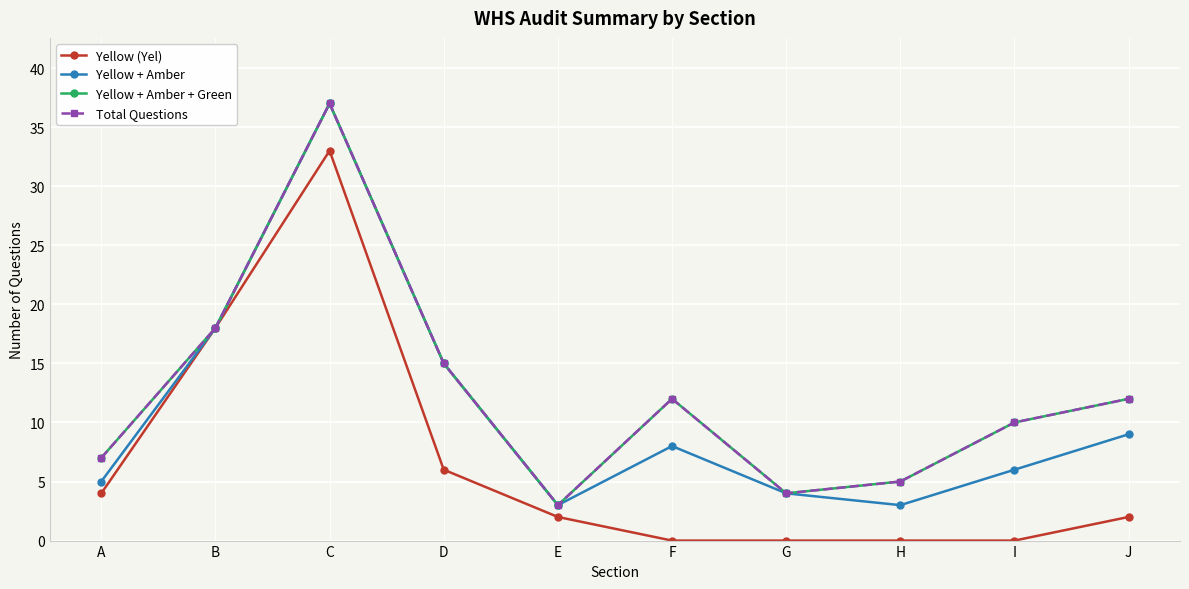

Does the chart have visible grid lines?

Yes